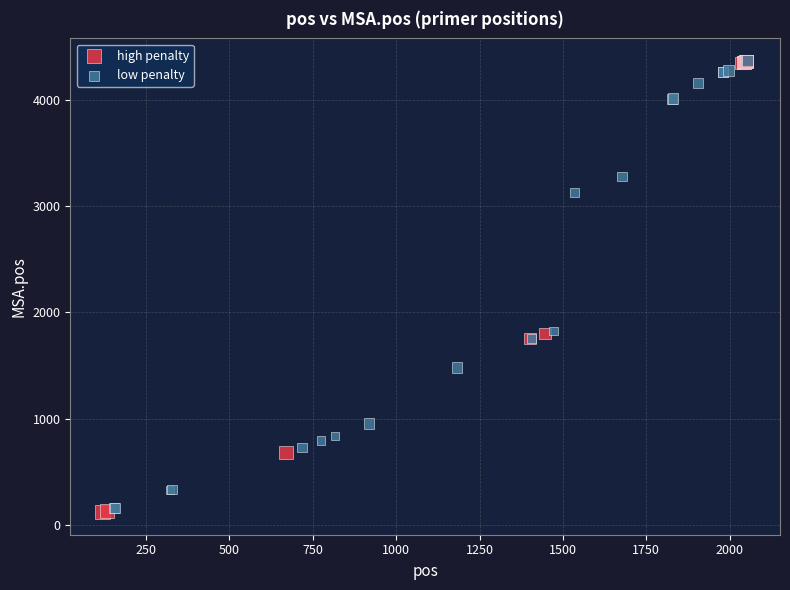

Which series has the largest Y range (max minus min)?

high penalty